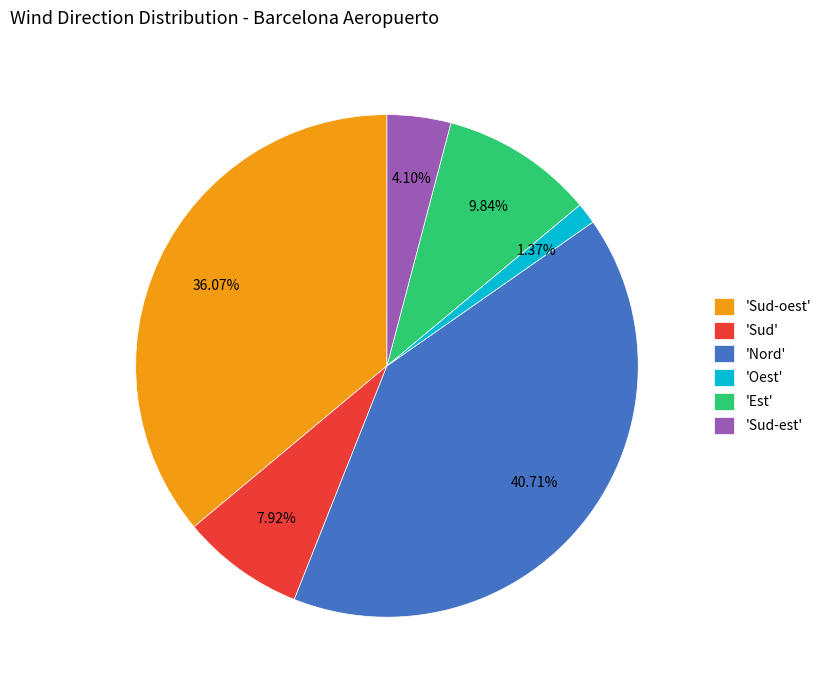

Is 'Sud-oest' the majority of the pie?

No